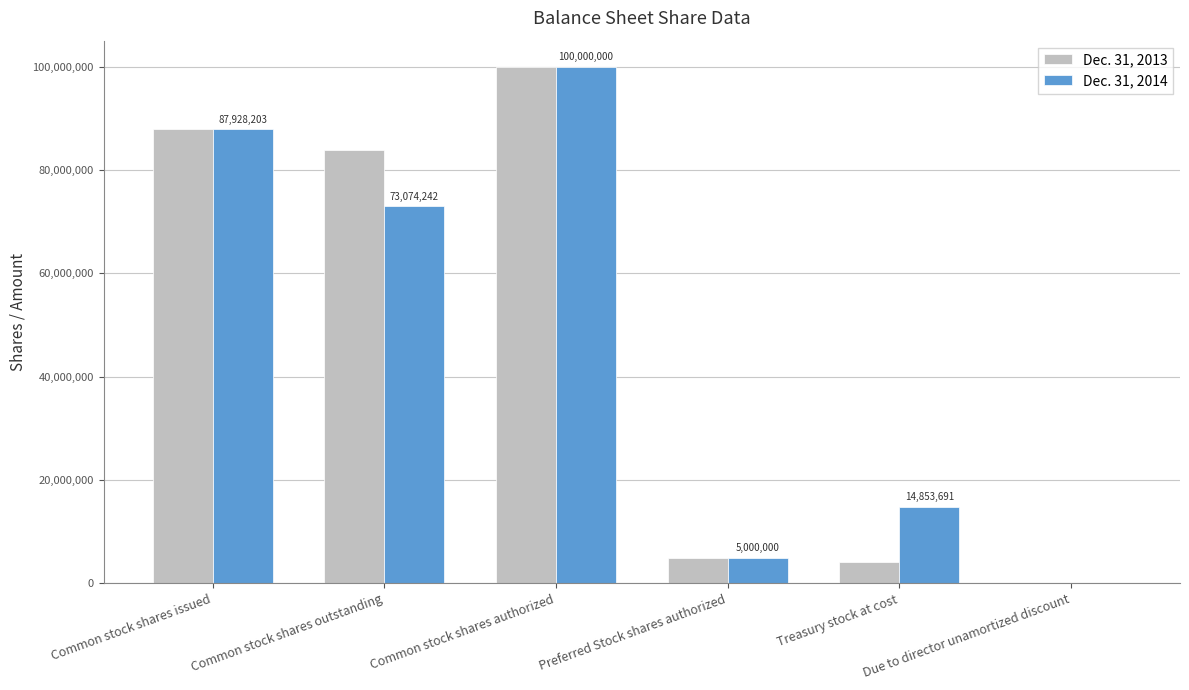

What is the approximate value of Dec. 31, 2014 at Common stock shares authorized, to the nearest 100?

100000000